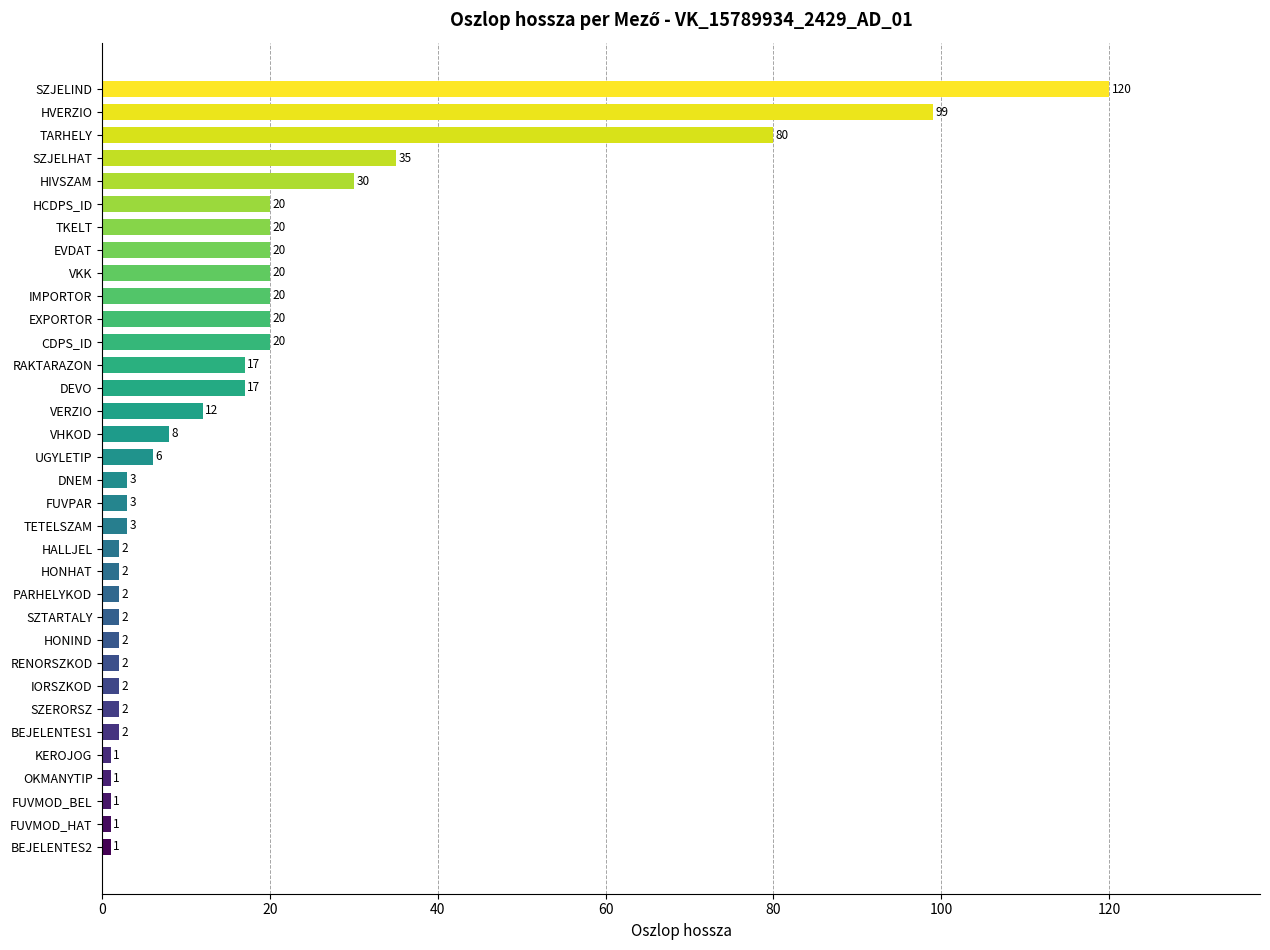

Count the number of data series in this chart.

1